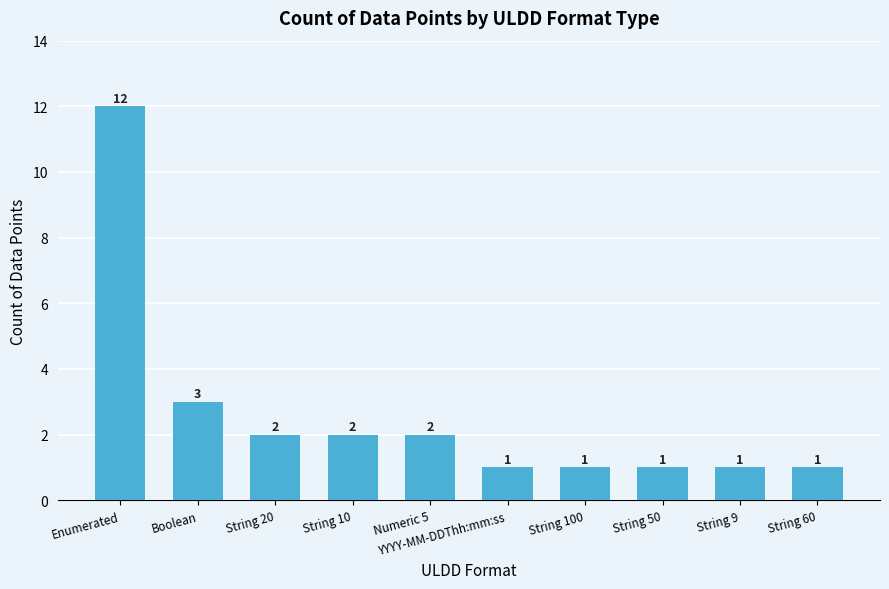

What is the label of the 6th bar from the right?

Numeric 5